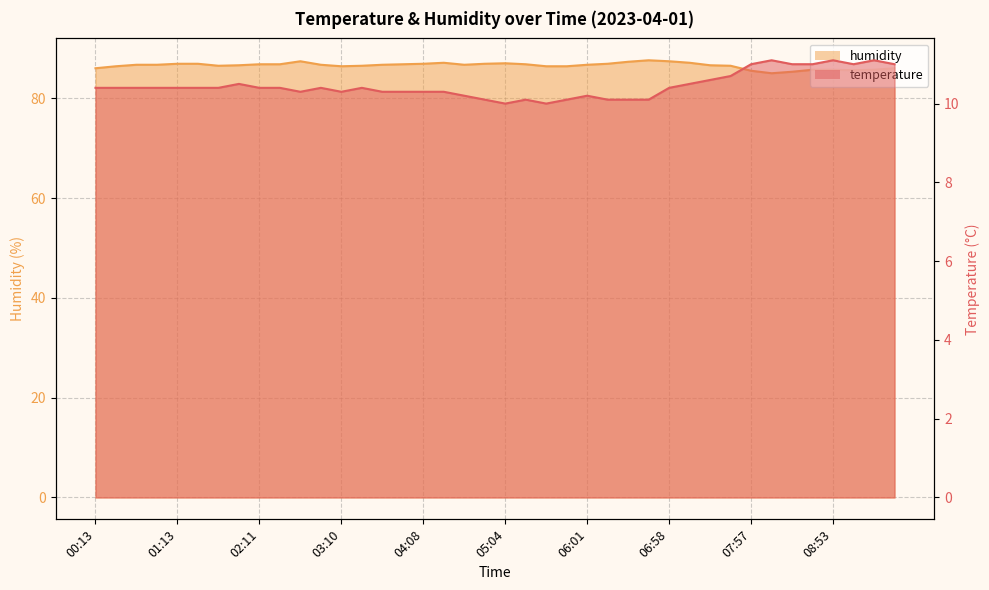

True or false: humidity and temperature cross at least once.

False